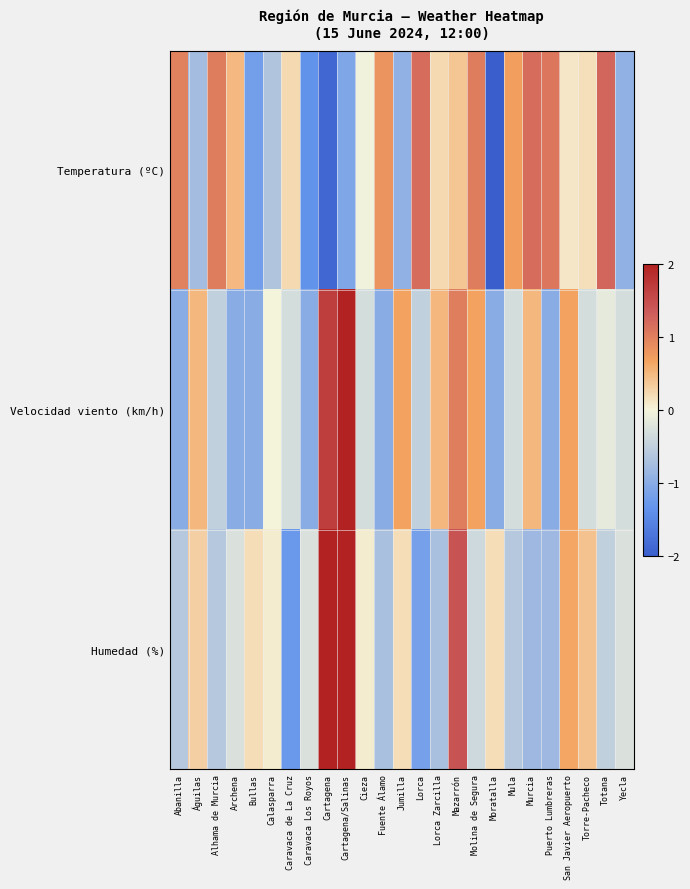

Which series has the widest spread of values?

Humedad (%)